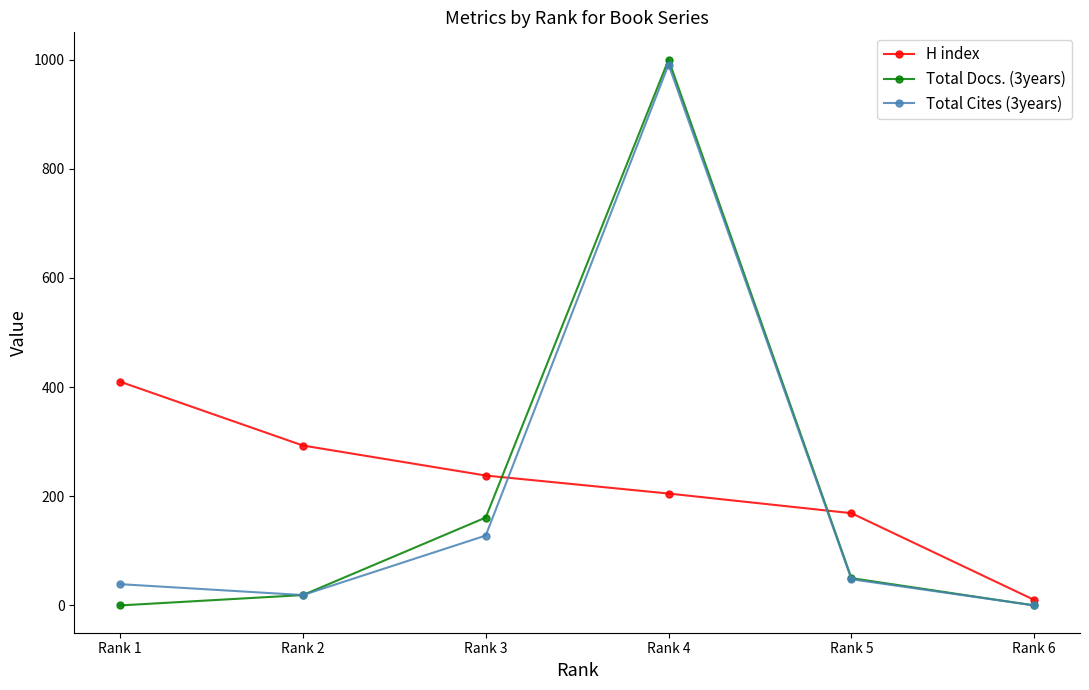

Which series has the widest spread of values?

Total Docs. (3years)